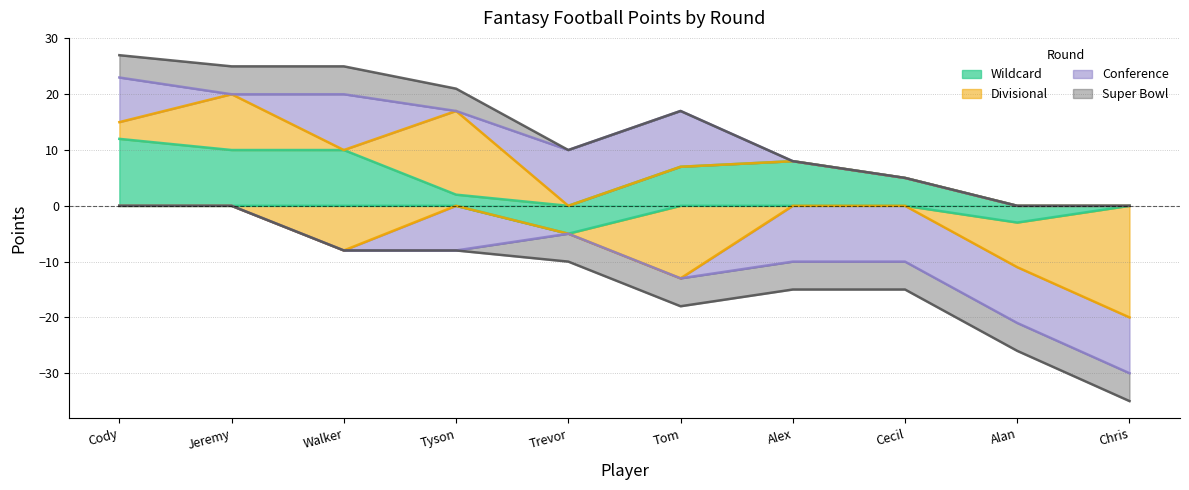

Which has a higher value, Alex or Walker?

Walker